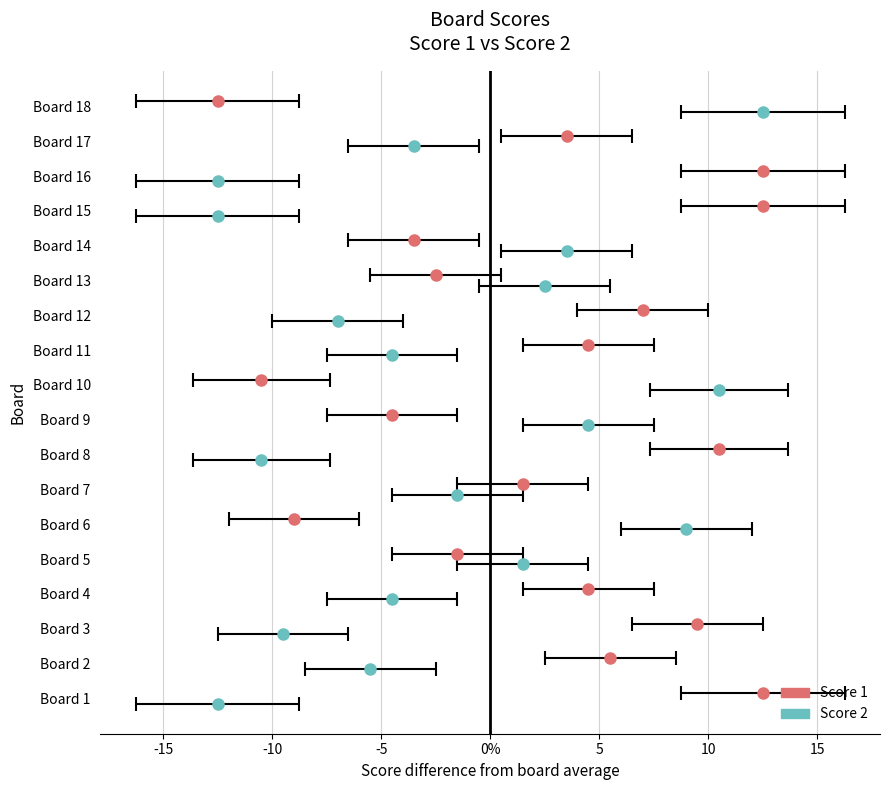

Which series has the largest range (max minus min)?

Score 1